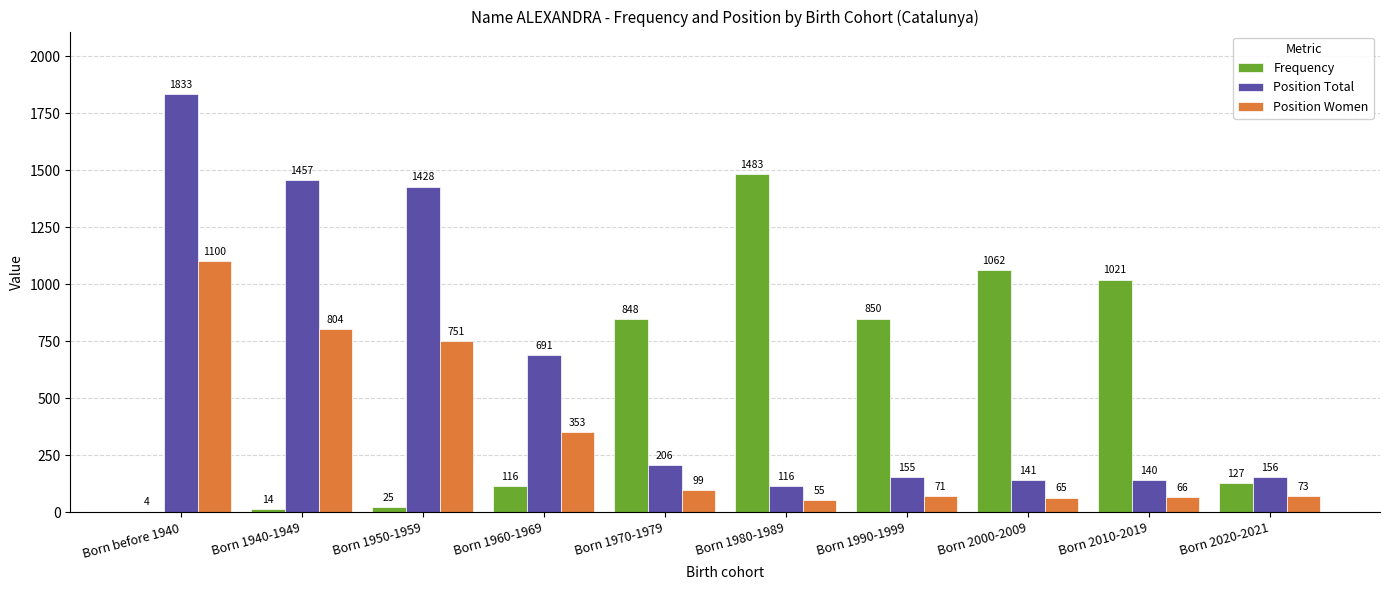

At which category is the sum across all series the highest?

Born before 1940